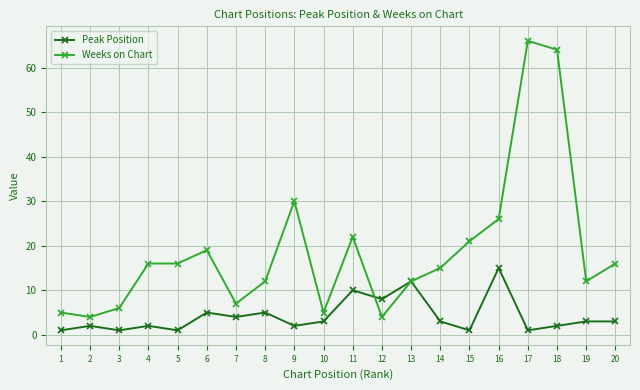

True or false: Peak Position has a value of 1 at 15.

True